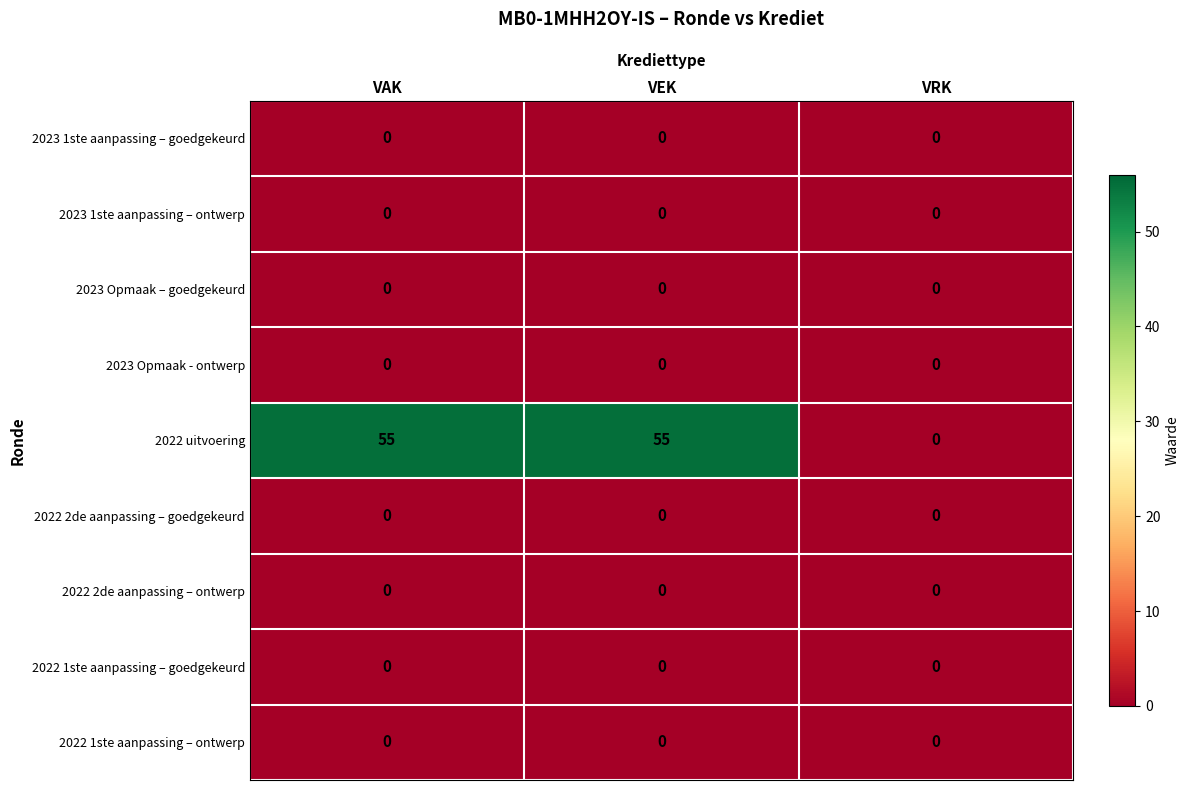

At how many categories does at least one series exceed 22?

2